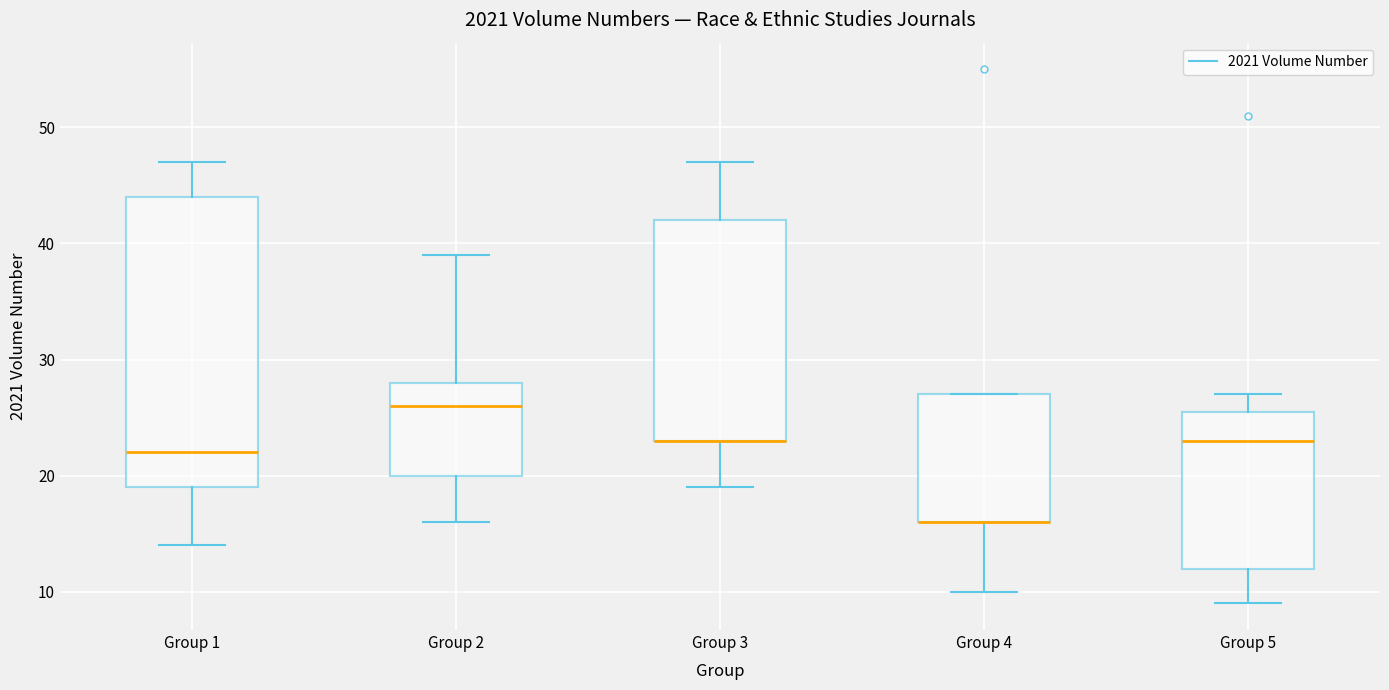

Comparing the boxes themselves (not the whiskers), which one is the tallest?

Group 1